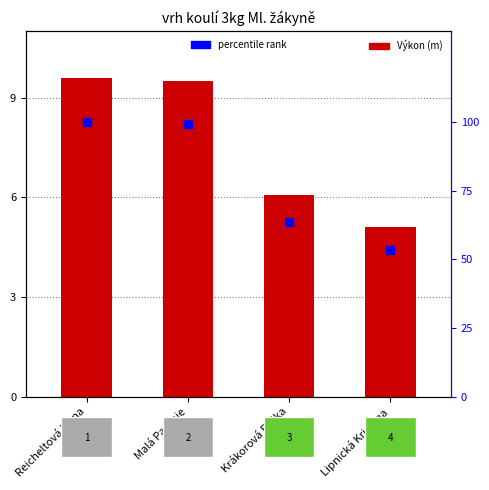

Which series has the largest total across all categories?

percentile rank